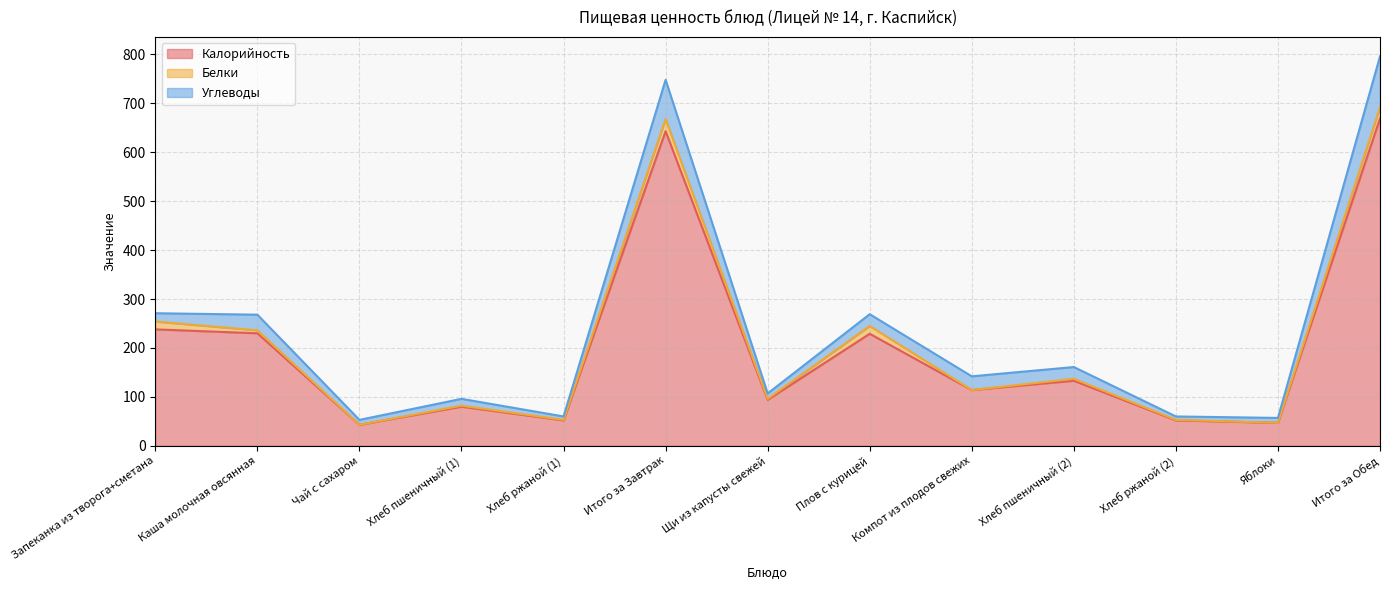

Where is the first local minimum for Калорийность?

Чай с сахаром